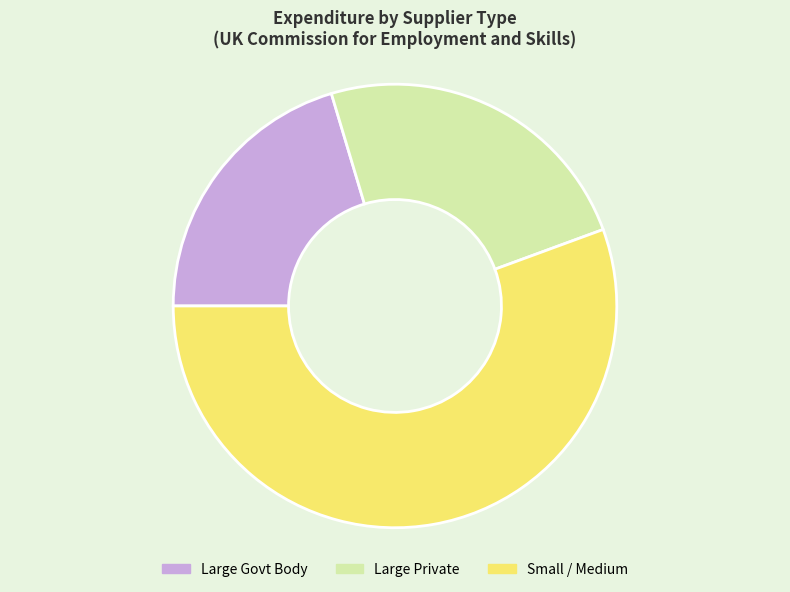

True or false: Large Private accounts for 24% of the total.

True